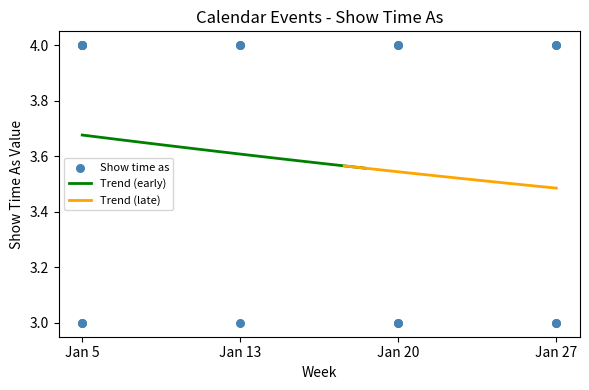

Which has a higher value, Jan 5 or Jan 13?

Jan 5